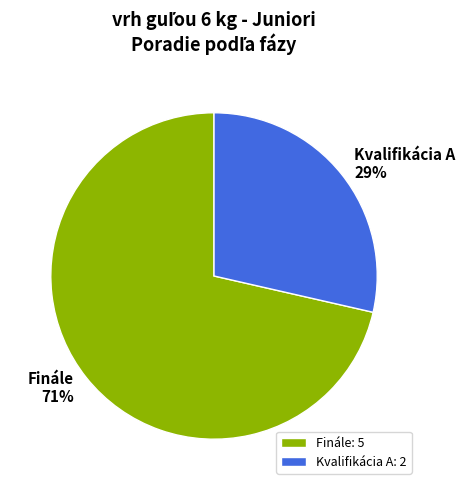

To the nearest percent, what percentage of the pie is Kvalifikácia A?

29%